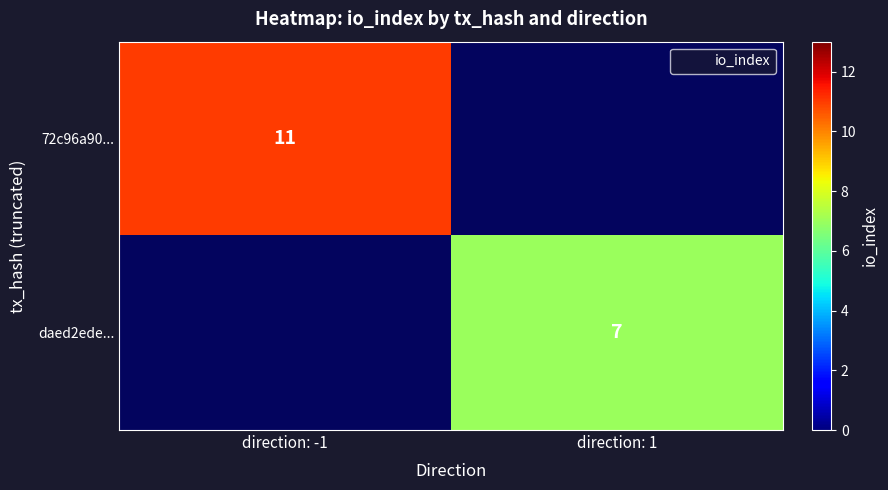

At how many categories does at least one series exceed 10?

1